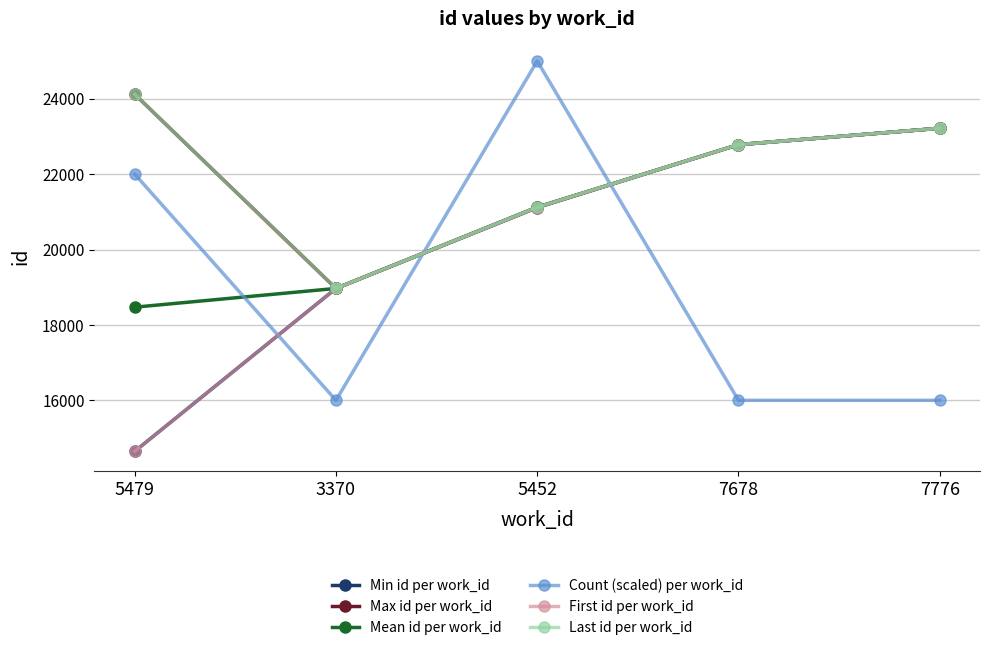

Between which two adjacent categories do Count (scaled) per work_id and Max id per work_id first intersect?

3370 and 5452